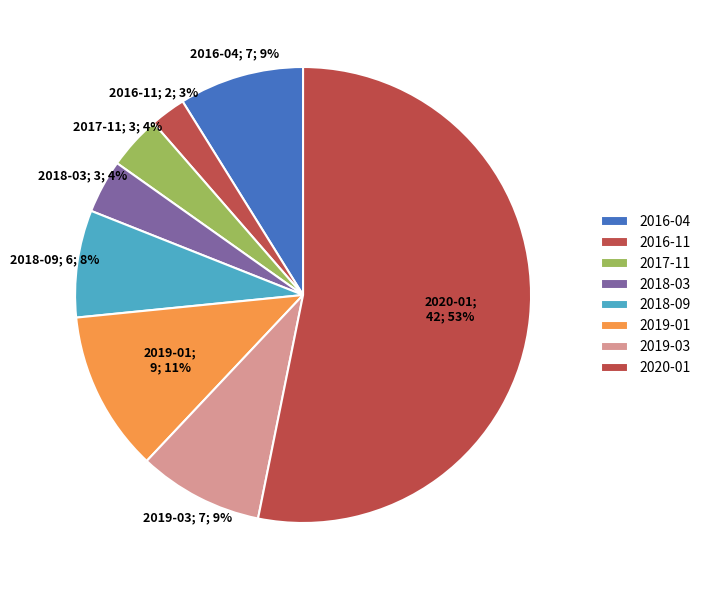

To the nearest percent, what portion does 2018-09 represent?

8%